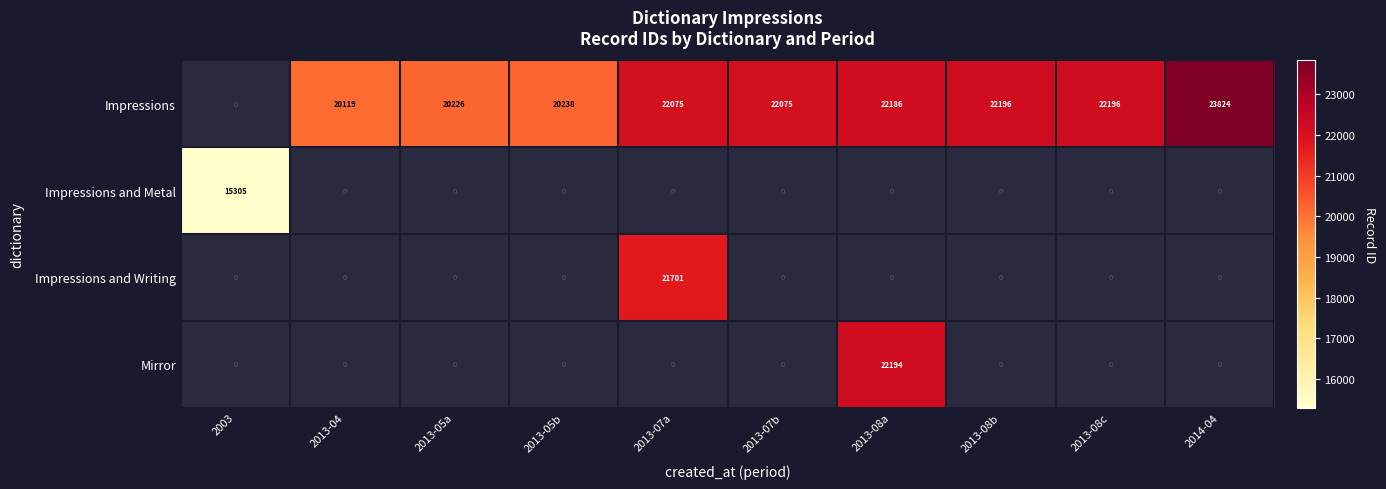

The Mirror series shows 22194 at 2013-08a. True or false?

True